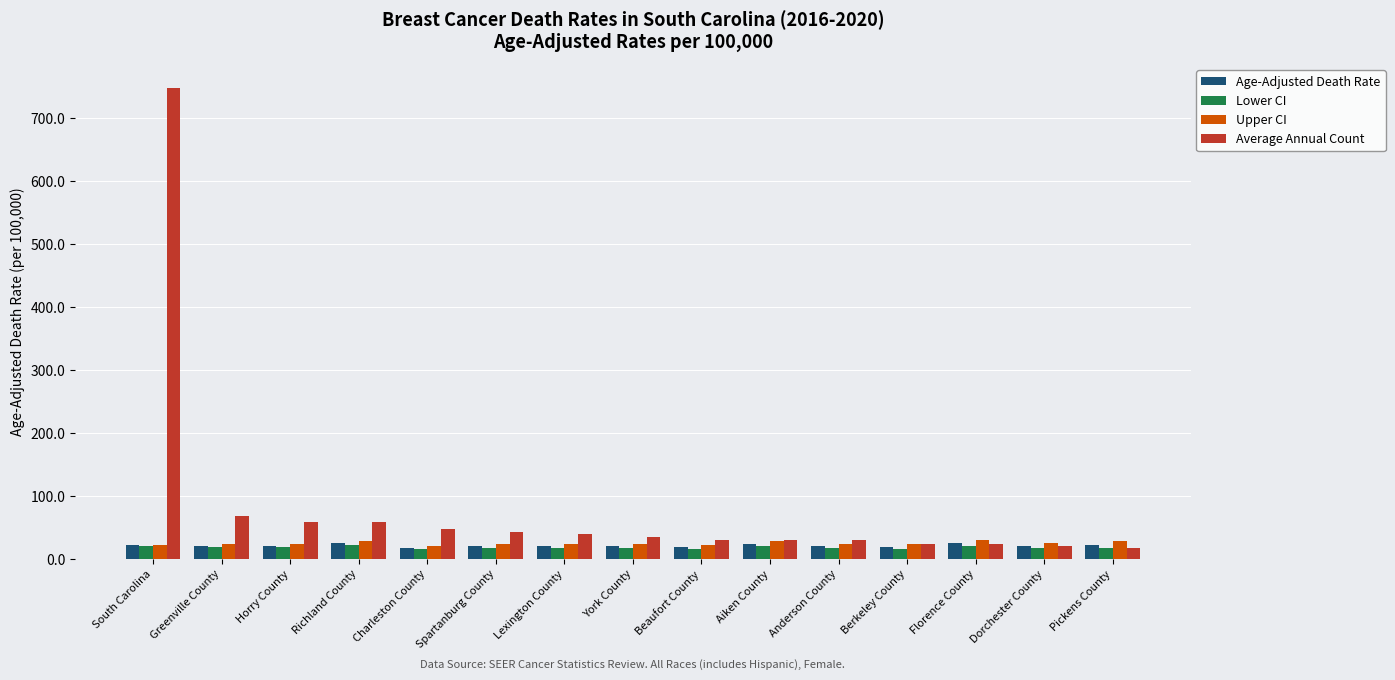

How many series are shown in this chart?

4